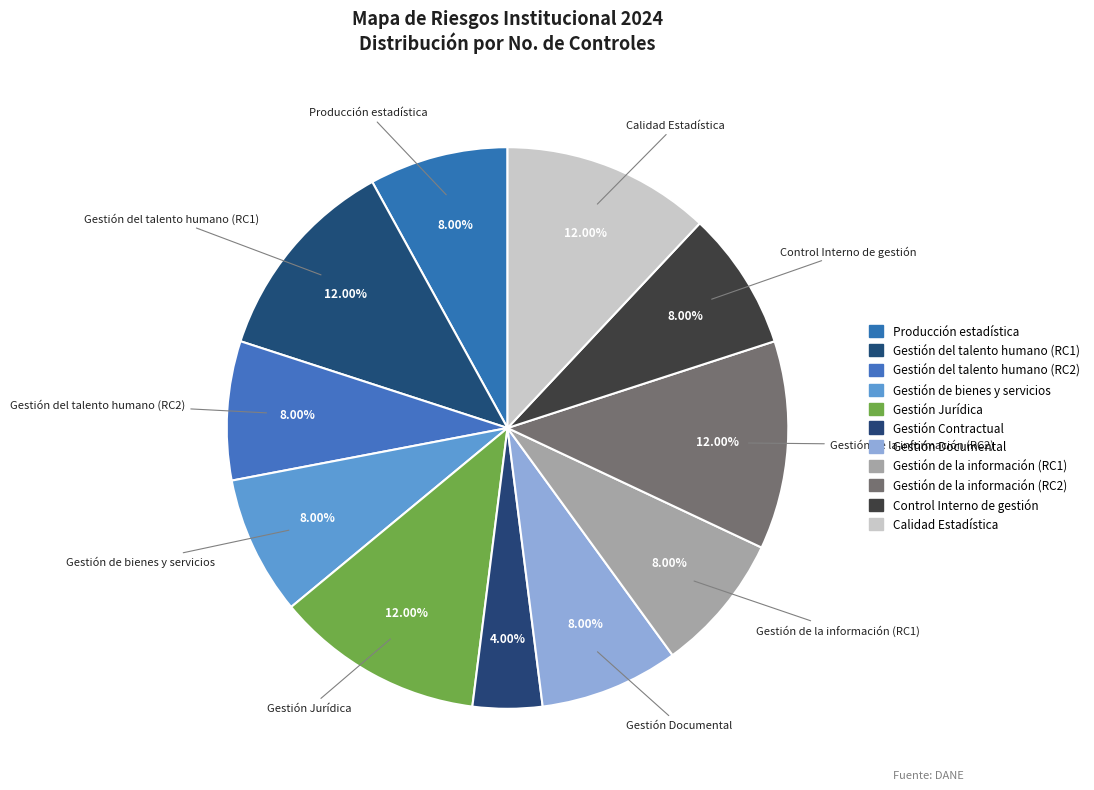

Rank the categories by value from highest to lowest.

Gestión del talento humano (RC1), Gestión Jurídica, Gestión de la información (RC2), Calidad Estadística, Producción estadística, Gestión del talento humano (RC2), Gestión de bienes y servicios, Gestión Documental, Gestión de la información (RC1), Control Interno de gestión, Gestión Contractual